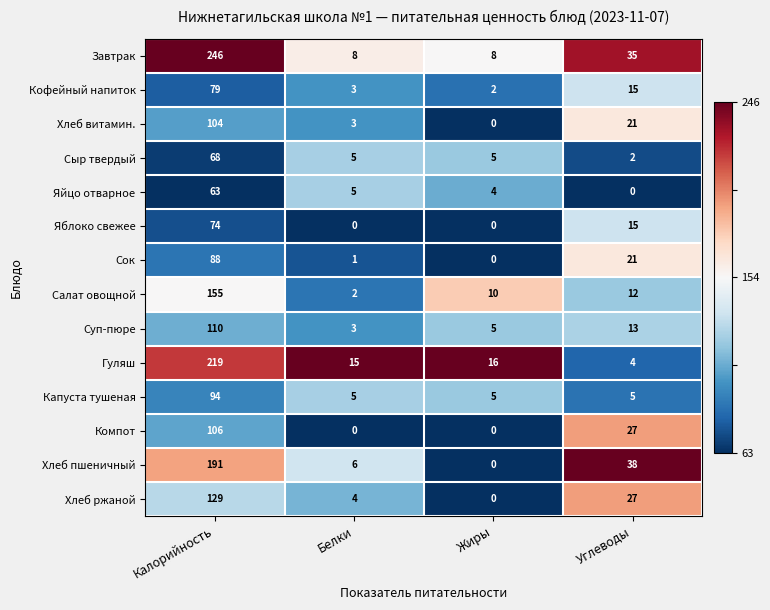

At which category is the sum across all series the highest?

Калорийность